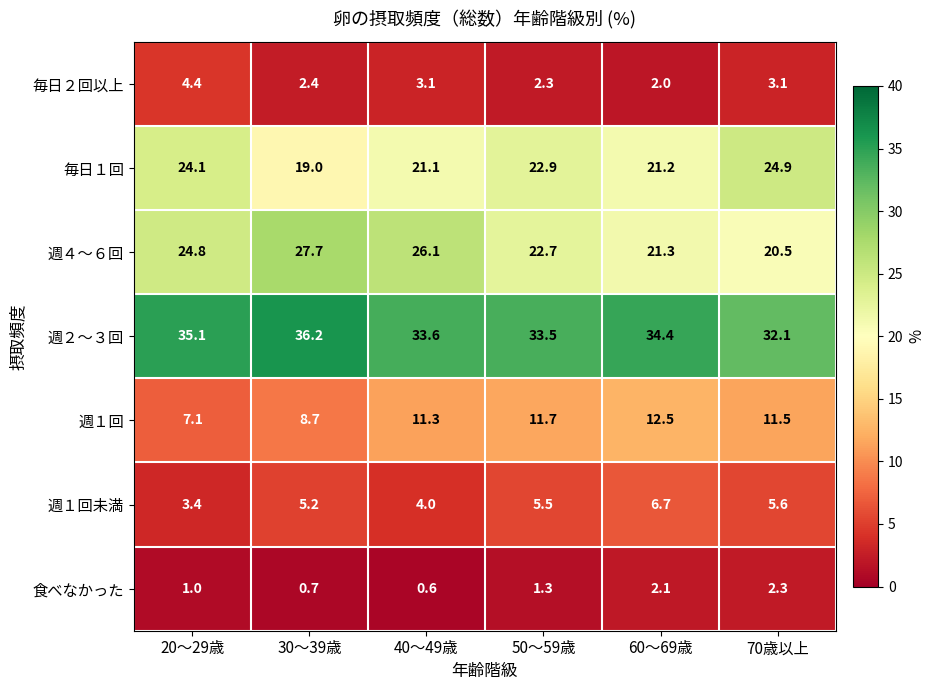

What is the approximate value of 毎日１回 at 70歳以上?

24.9